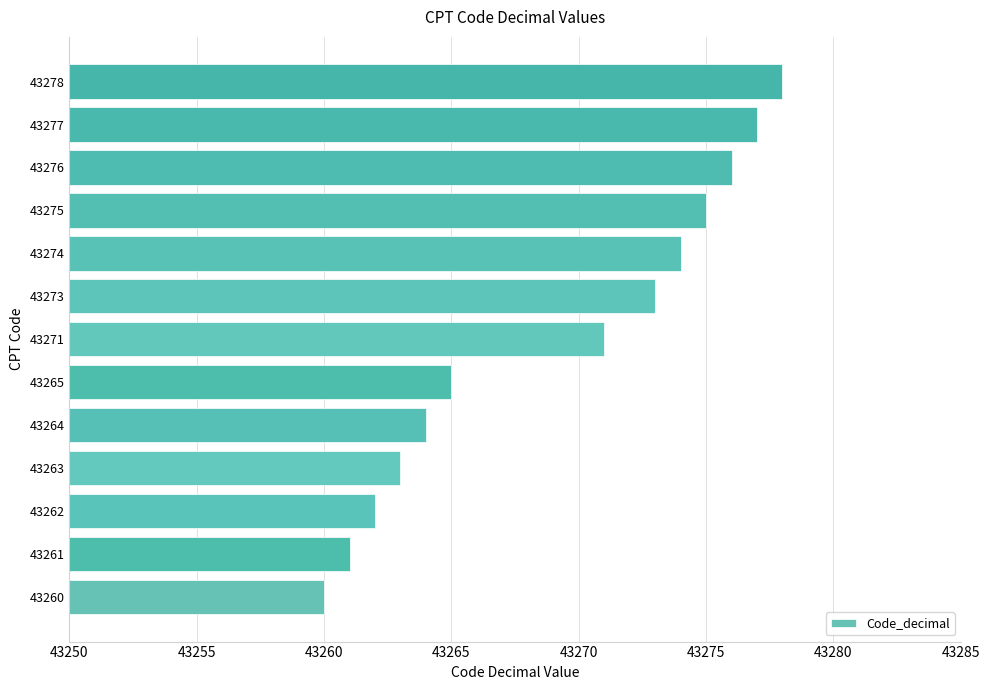

What is the smallest value displayed?

43260